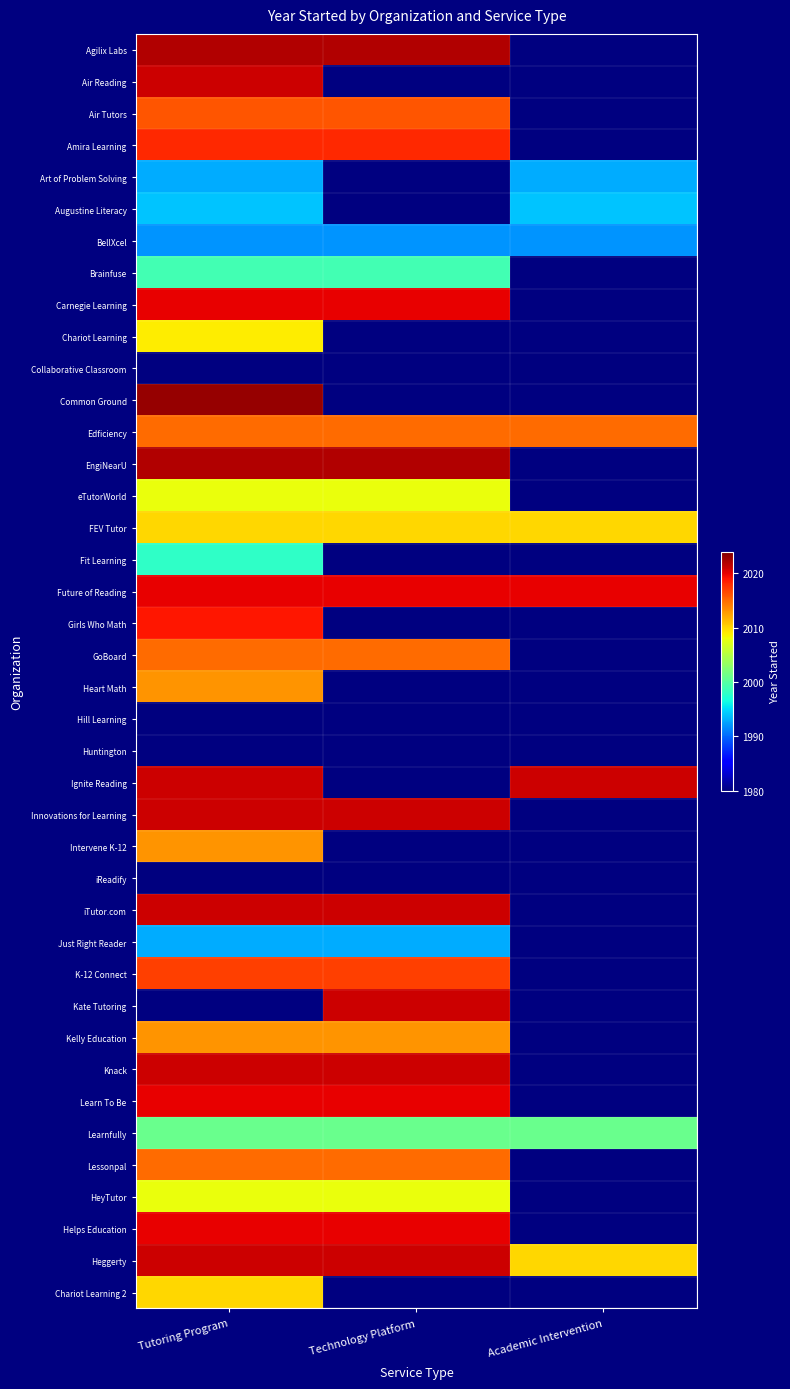

At which label is EngiNearU closest to 2022?

Tutoring Program